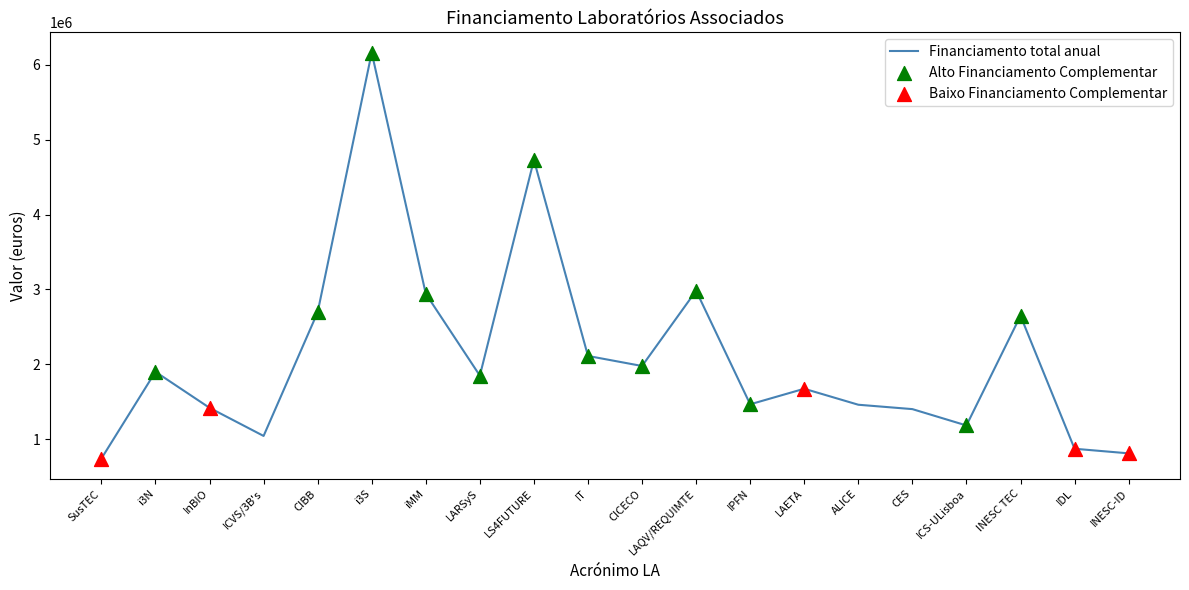

Approximately how many times larger is the value at CES compared to LAETA?

0.8